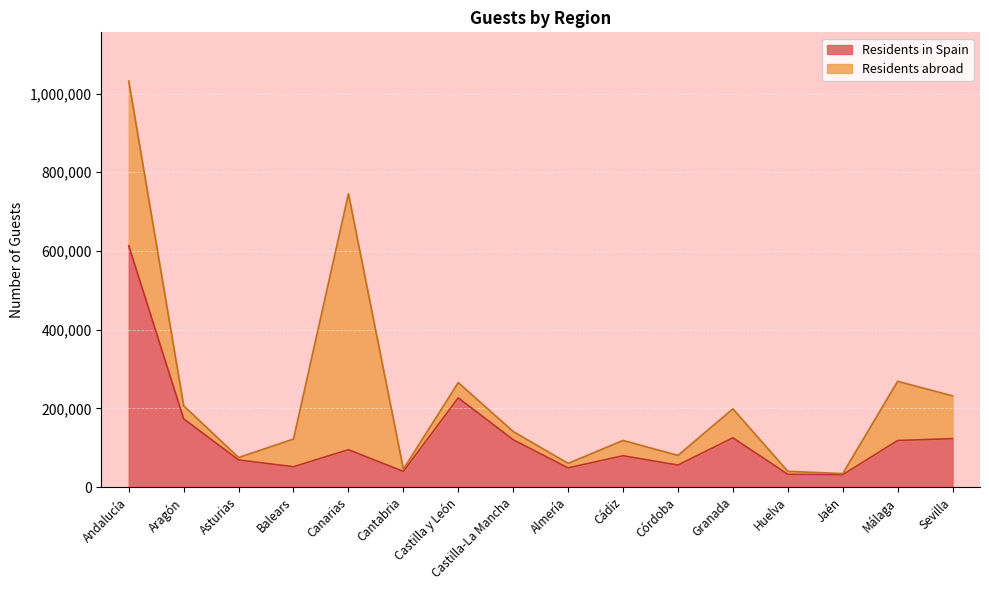

List the labels in order of value, largest first.

Andalucía, Castilla y León, Aragón, Granada, Sevilla, Castilla-La Mancha, Málaga, Canarias, Cádiz, Asturias, Córdoba, Balears, Almería, Cantabria, Huelva, Jaén